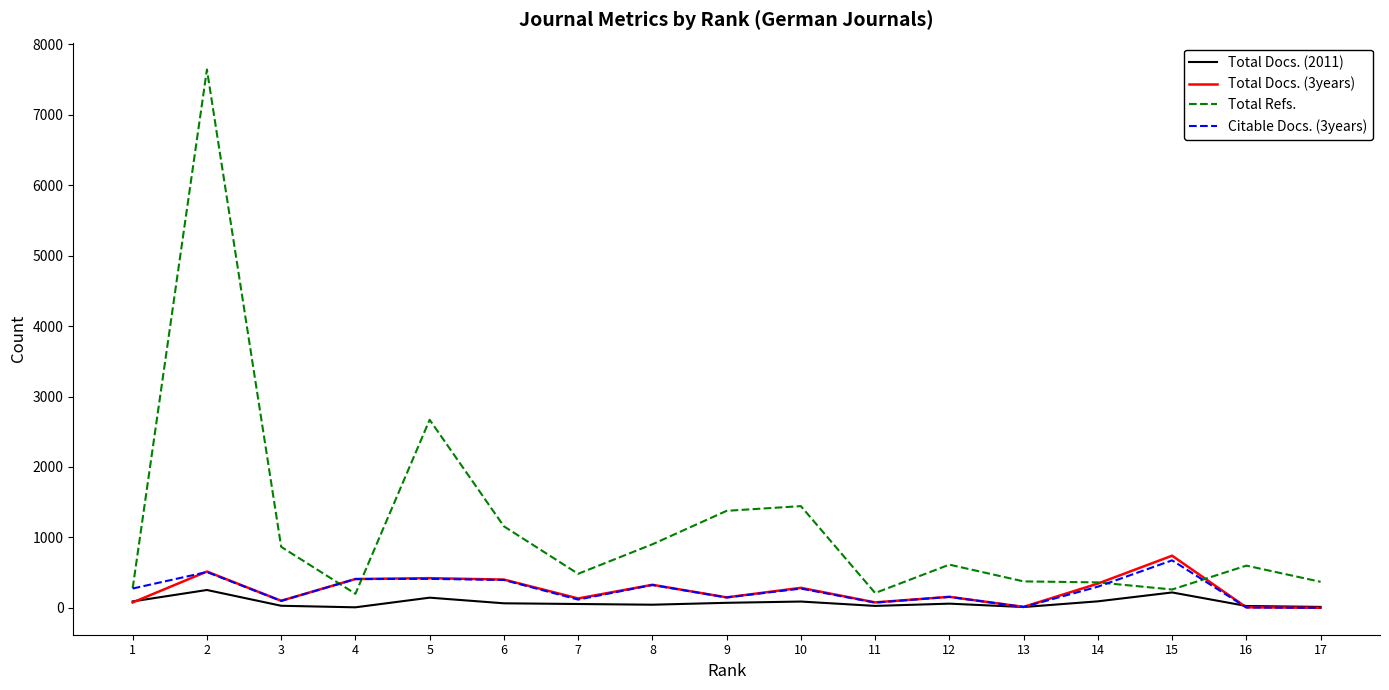

What is the difference between the maximum and minimum values in the Total Docs. (2011) series?

246